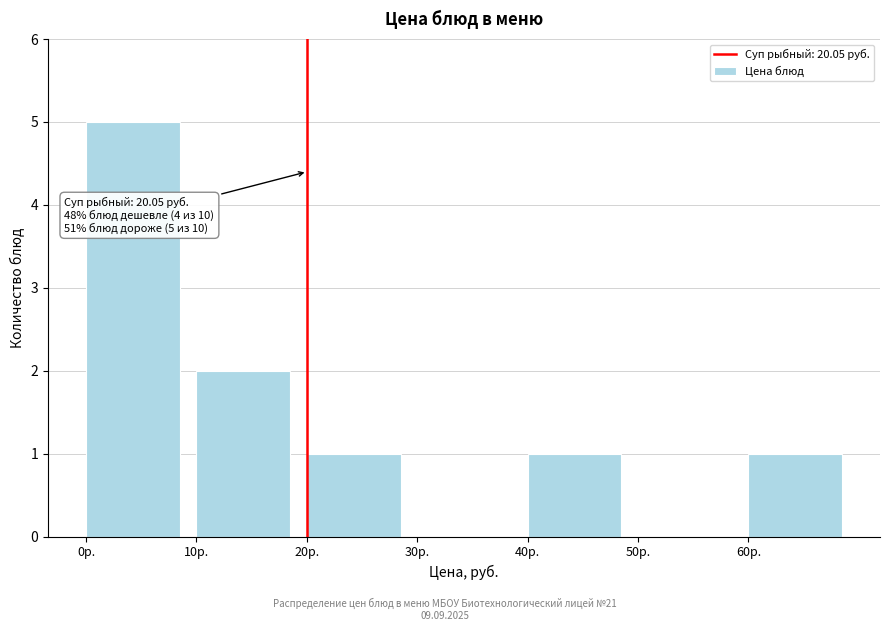

Which range on the x-axis has the tallest bar?

0 to 10